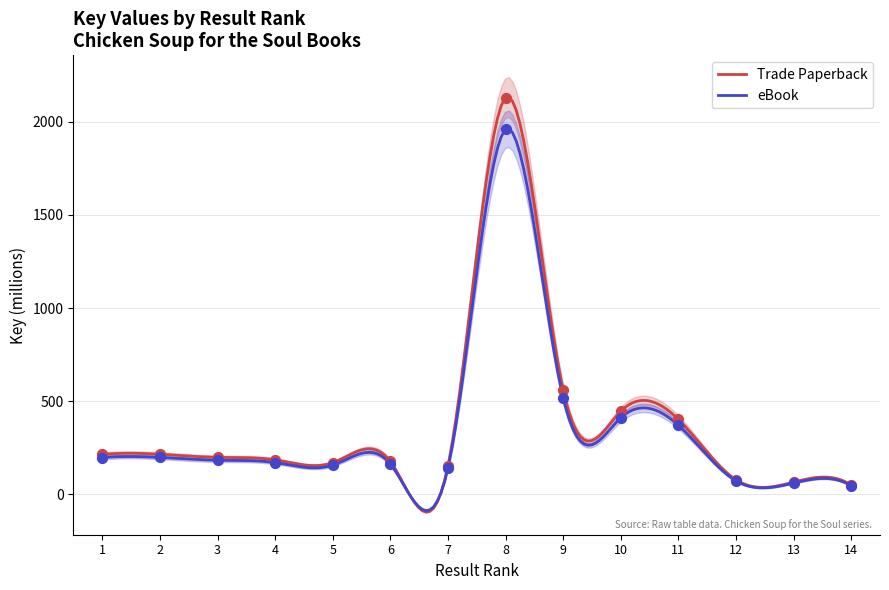

What is the total value across all series at 1?

409.4